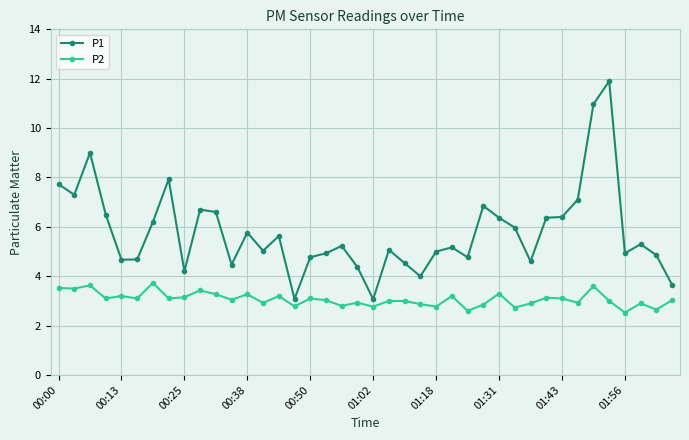

What is the sum of all P2 values?

122.7